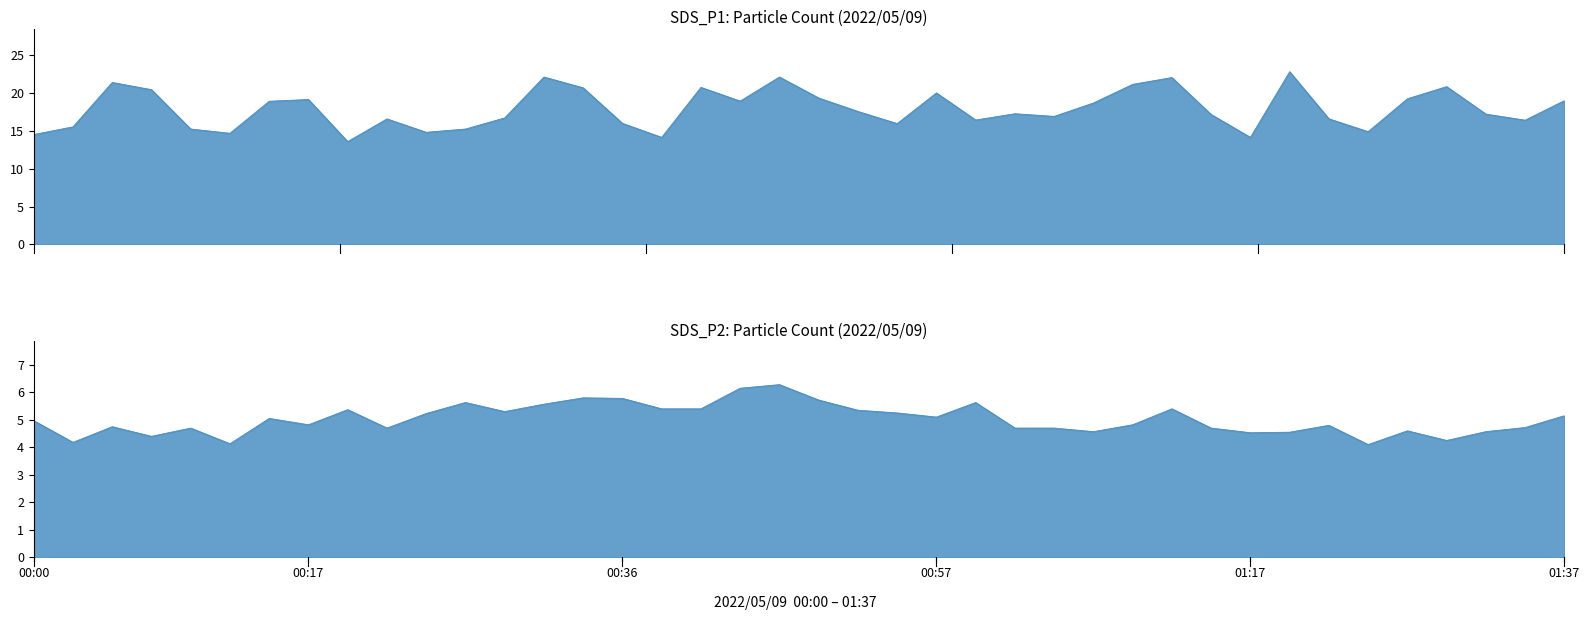

What is the value of the SDS_P1 point at the 5th from the left?

15.2